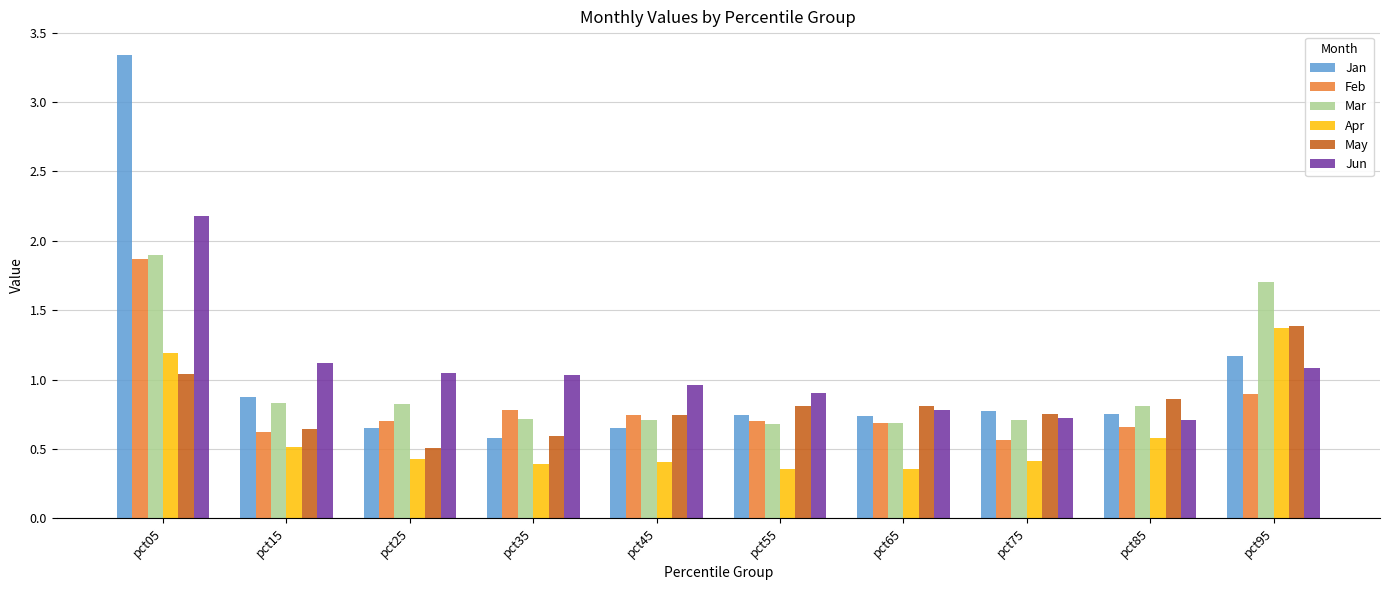

What is the difference between the maximum and minimum values in the Jun series?

1.5